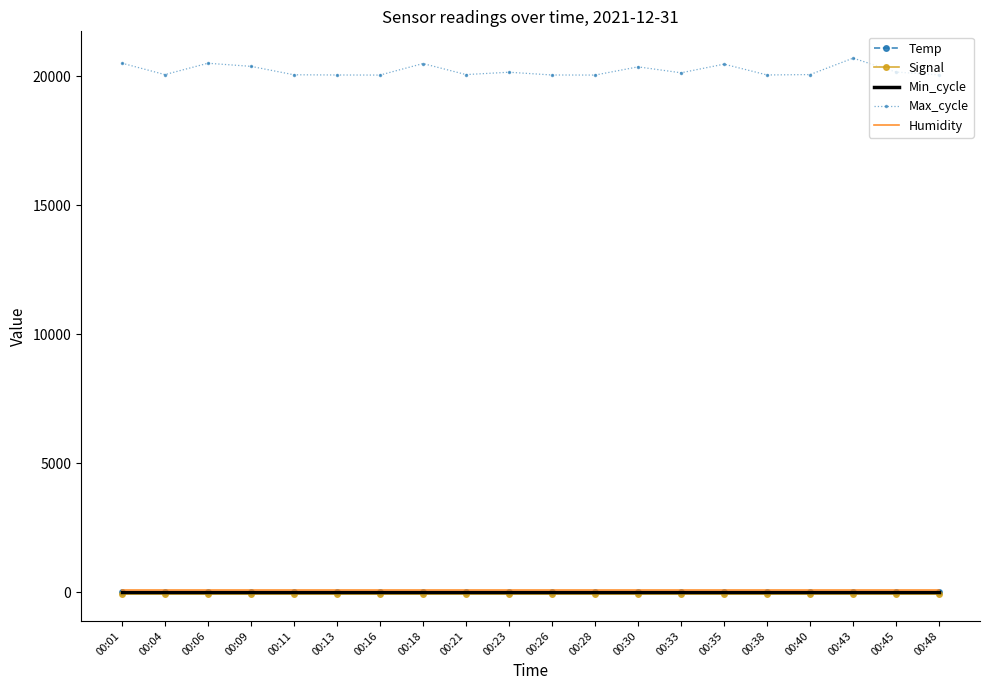

Which series has the widest spread of values?

Max_cycle